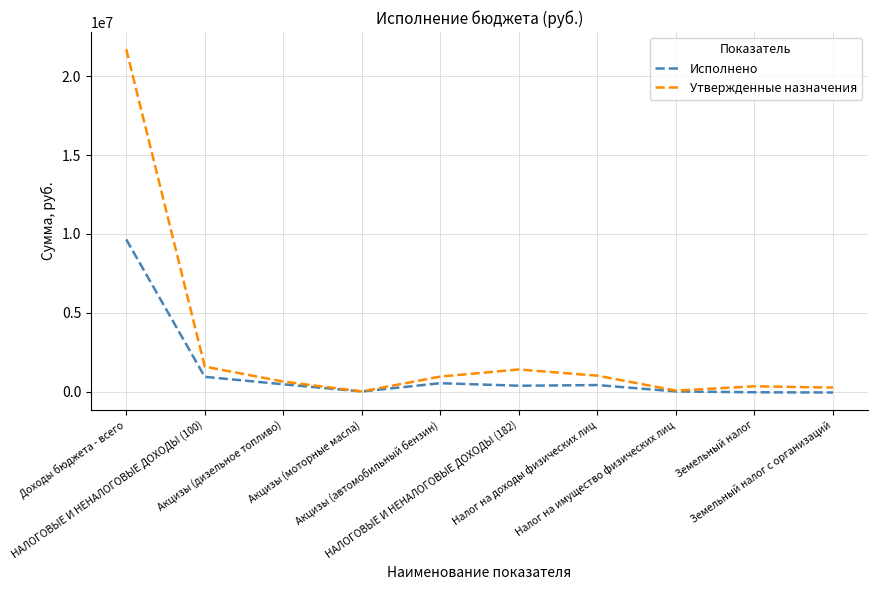

The value of Исполнено at НАЛОГОВЫЕ И НЕНАЛОГОВЫЕ ДОХОДЫ (182) is 368730.8. True or false?

True